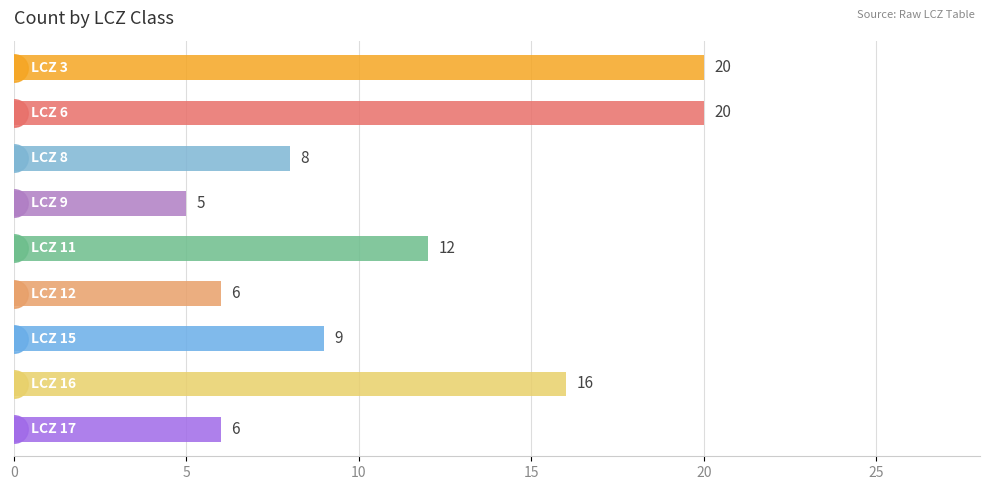

Rank the categories by value from highest to lowest.

LCZ 3, LCZ 6, LCZ 16, LCZ 11, LCZ 15, LCZ 8, LCZ 12, LCZ 17, LCZ 9